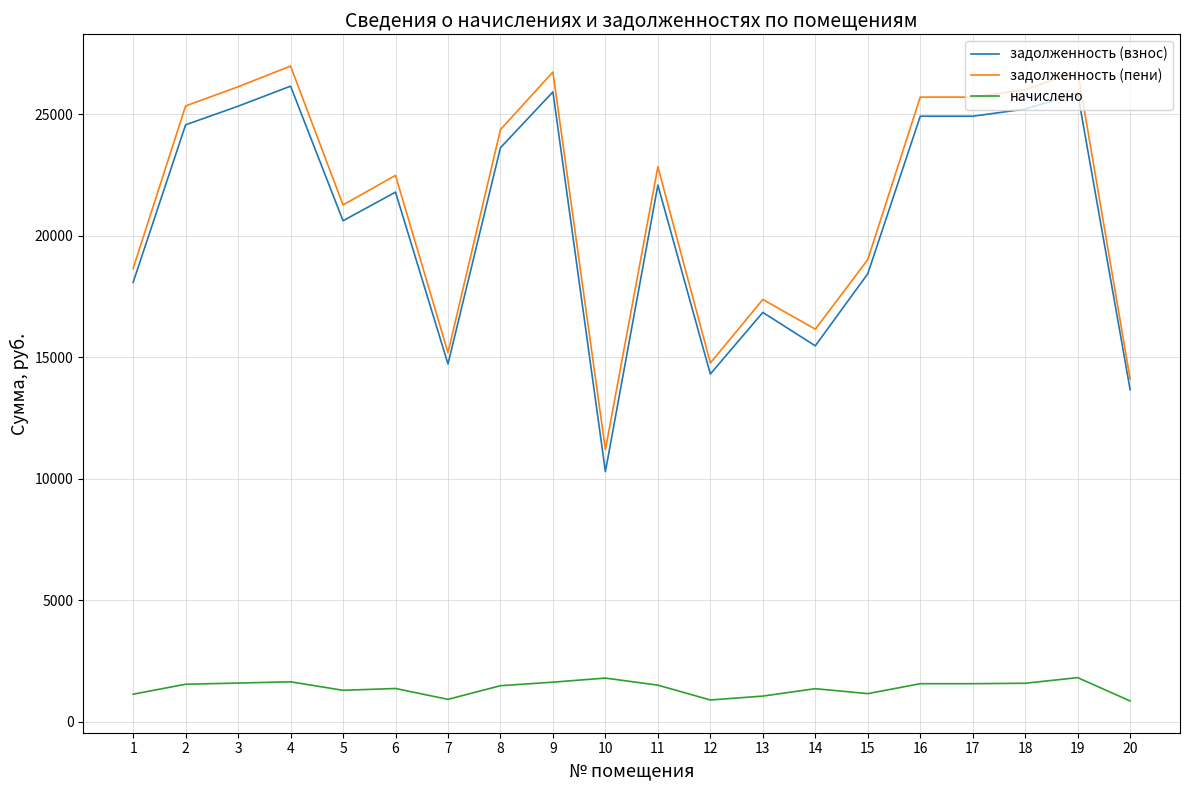

True or false: задолженность (взнос) and начислено cross at least once.

False